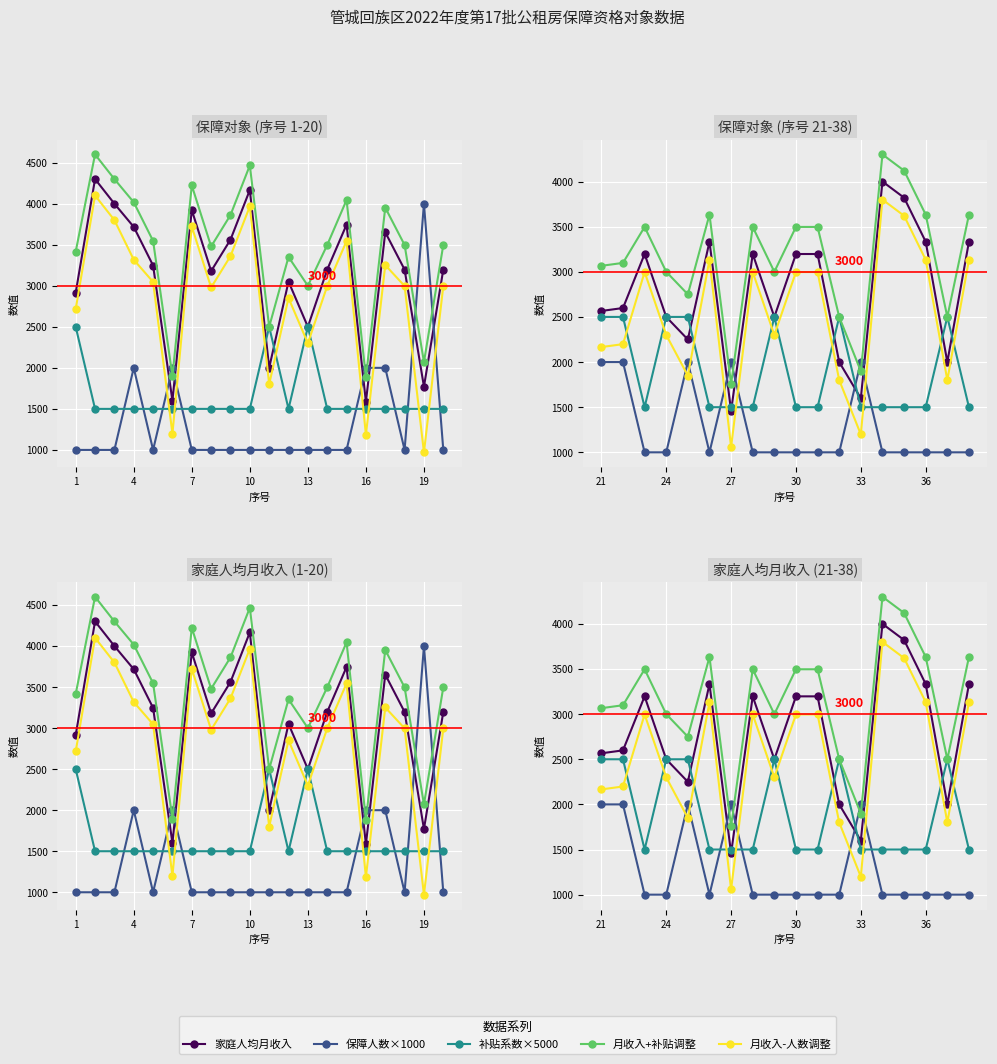

The 补贴系数×5000 series shows 495.5 at 33. True or false?

False